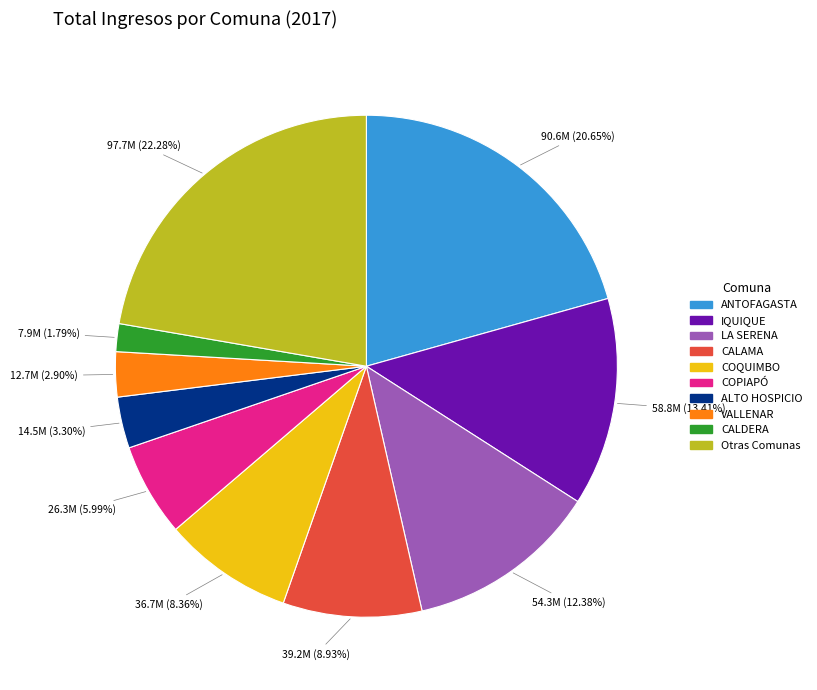

Is there any slice that represents more than half of the pie?

No